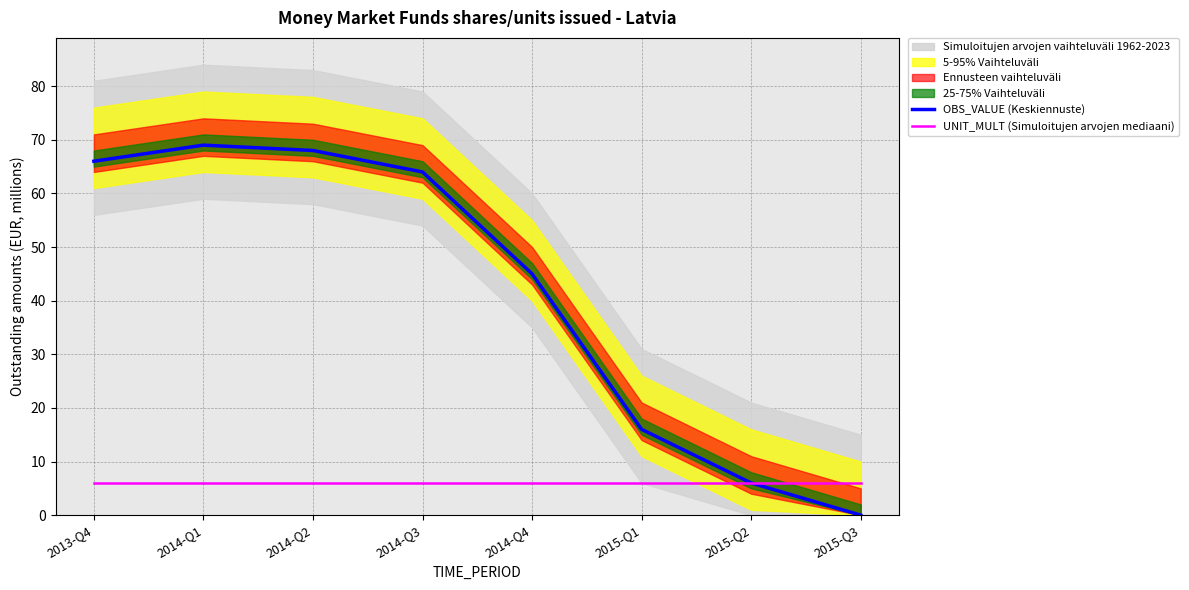

At which category does the chart reach its peak across all series?

2014-Q1